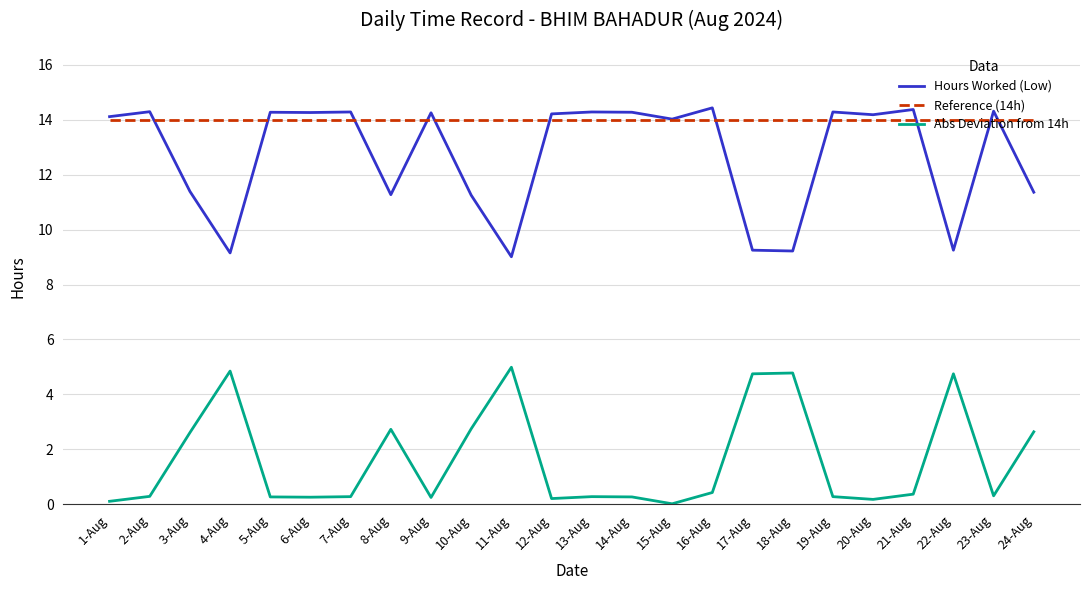

What are all the series names shown in the legend?

Hours Worked (Low), Reference (14h), Abs Deviation from 14h